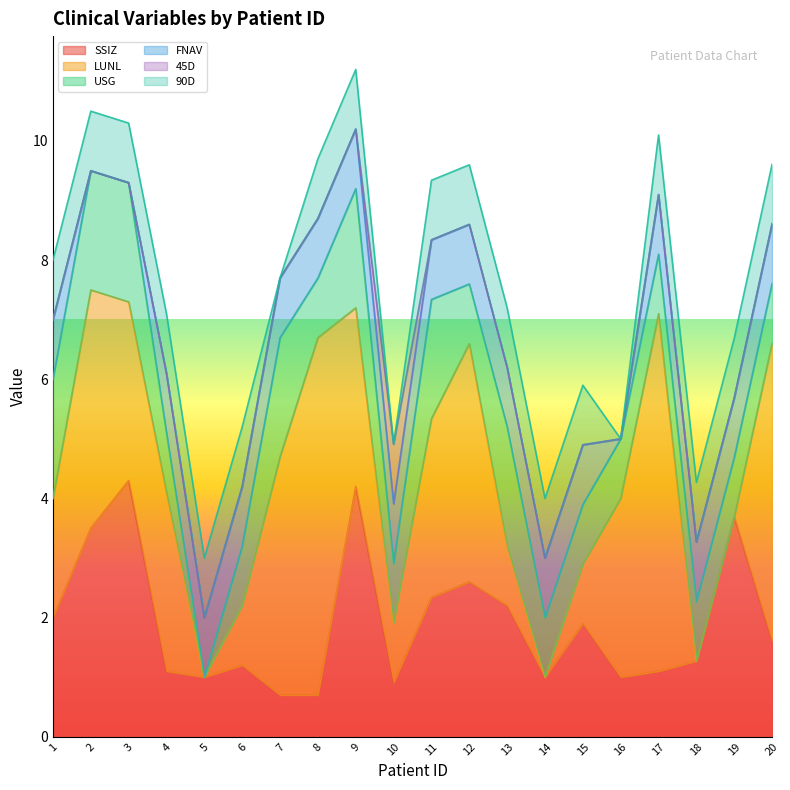

At which category is the sum across all series the highest?

9